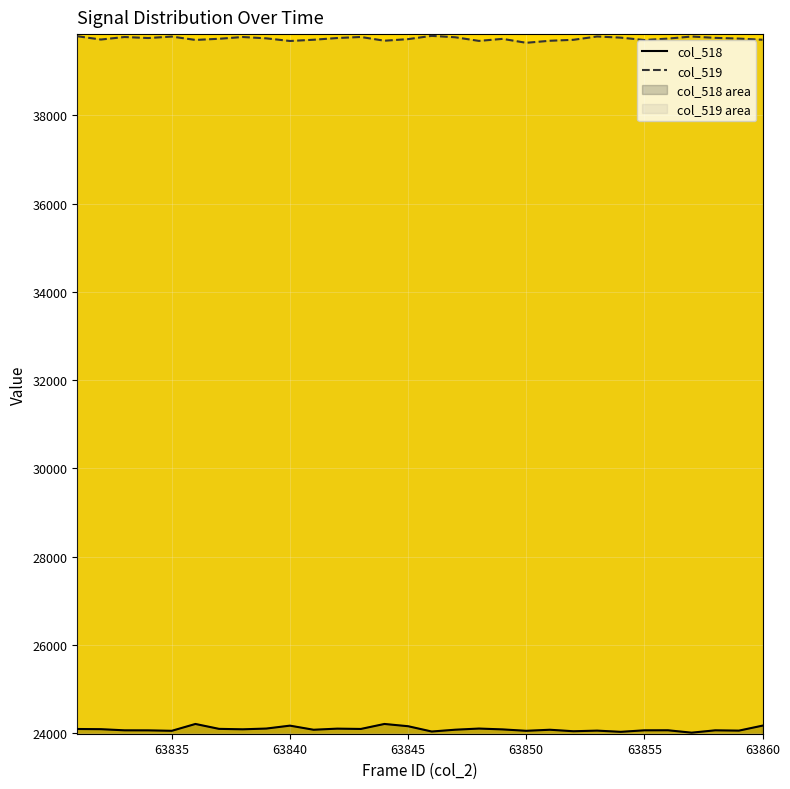

What is the maximum value for col_519?

39798